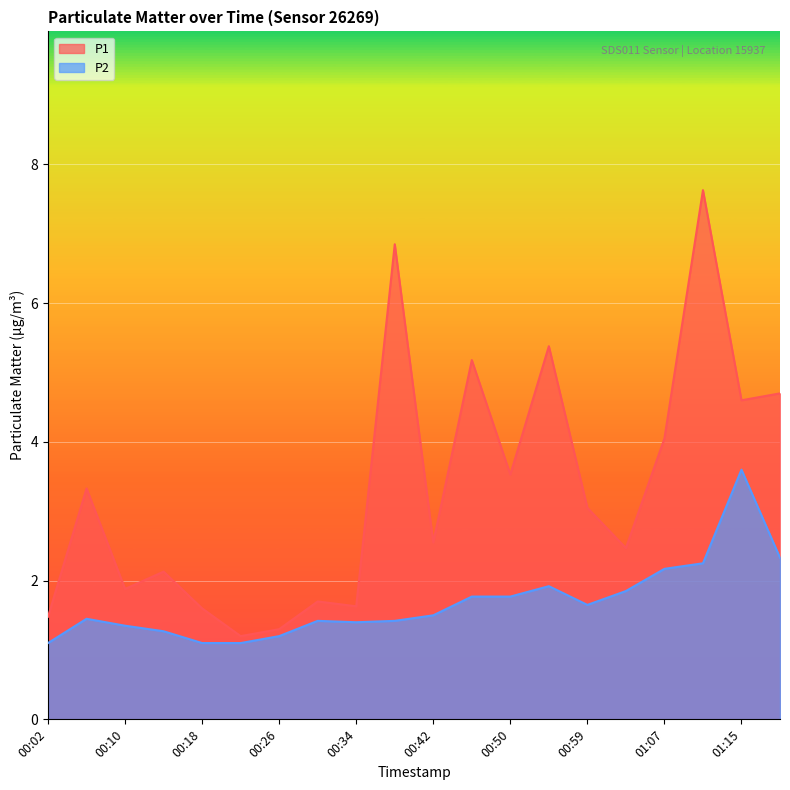

How many interior local valleys does the P2 series have?

2